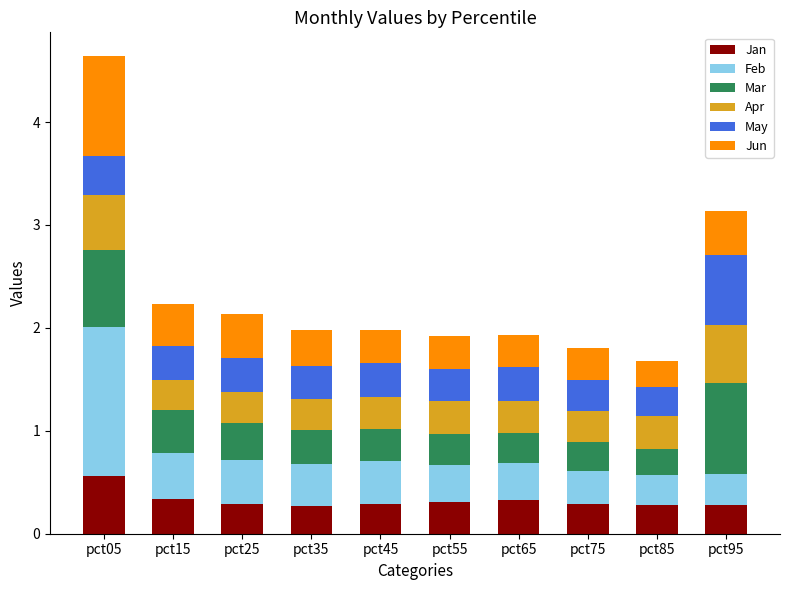

At which category is the sum across all series the highest?

pct05